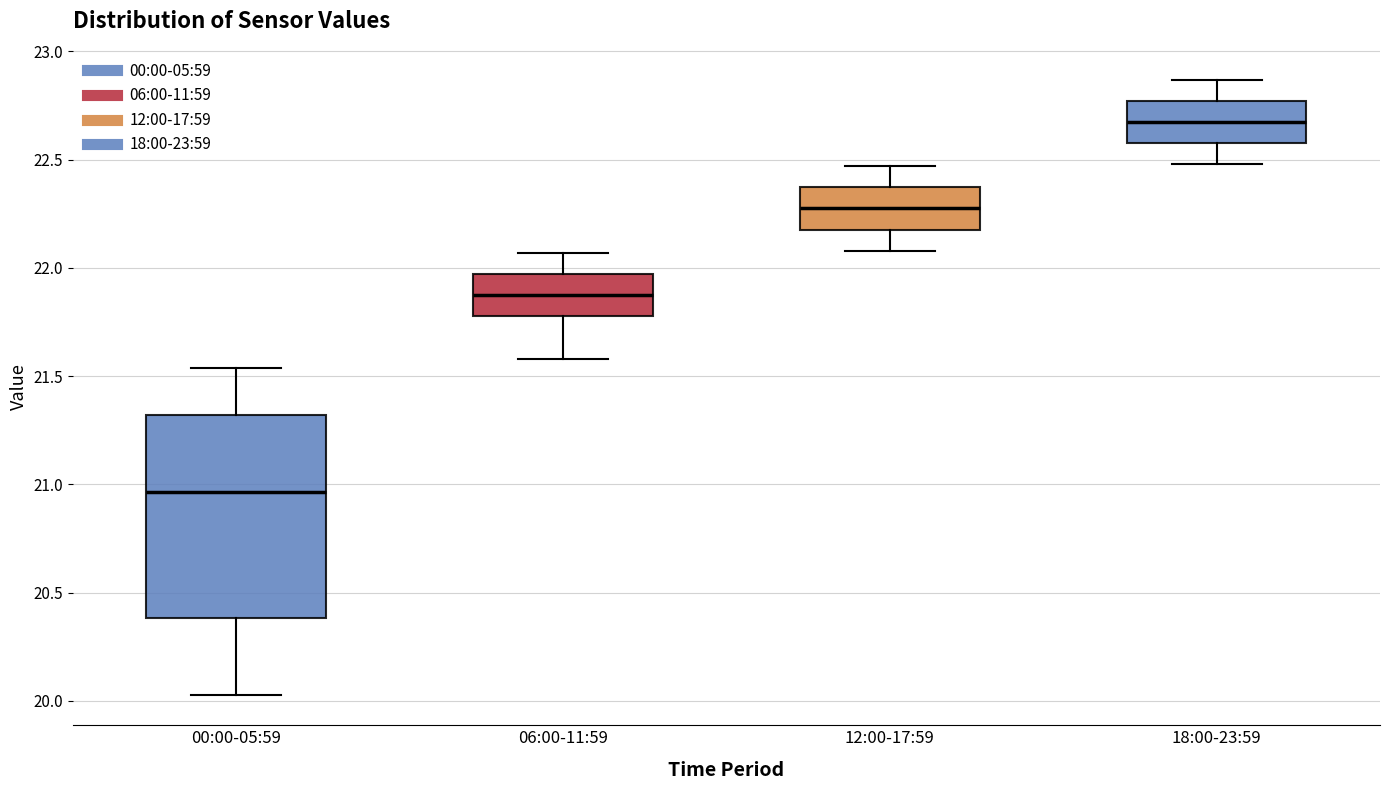

Reading left to right, transcribe this box plot: for each box, give where its median line is, the range the box spans, and where its two whiskers end, as read against the y-axis. The values are not printed on the chart, so give them approximately, as read against the axis.

00:00-05:59: median 20.95, box 20.40 to 21.30, whiskers 20.05 to 21.55
06:00-11:59: median 21.90, box 21.80 to 21.95, whiskers 21.60 to 22.05
12:00-17:59: median 22.30, box 22.20 to 22.35, whiskers 22.10 to 22.45
18:00-23:59: median 22.70, box 22.60 to 22.75, whiskers 22.50 to 22.85